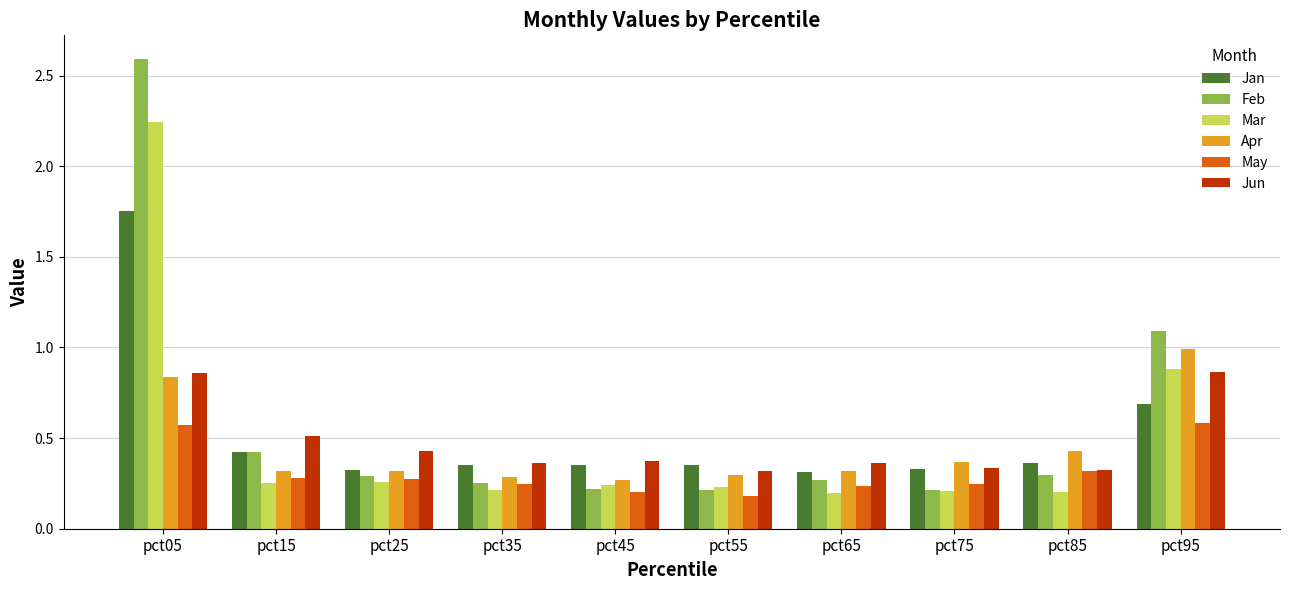

What is the difference between the maximum and minimum values in the Apr series?

0.7